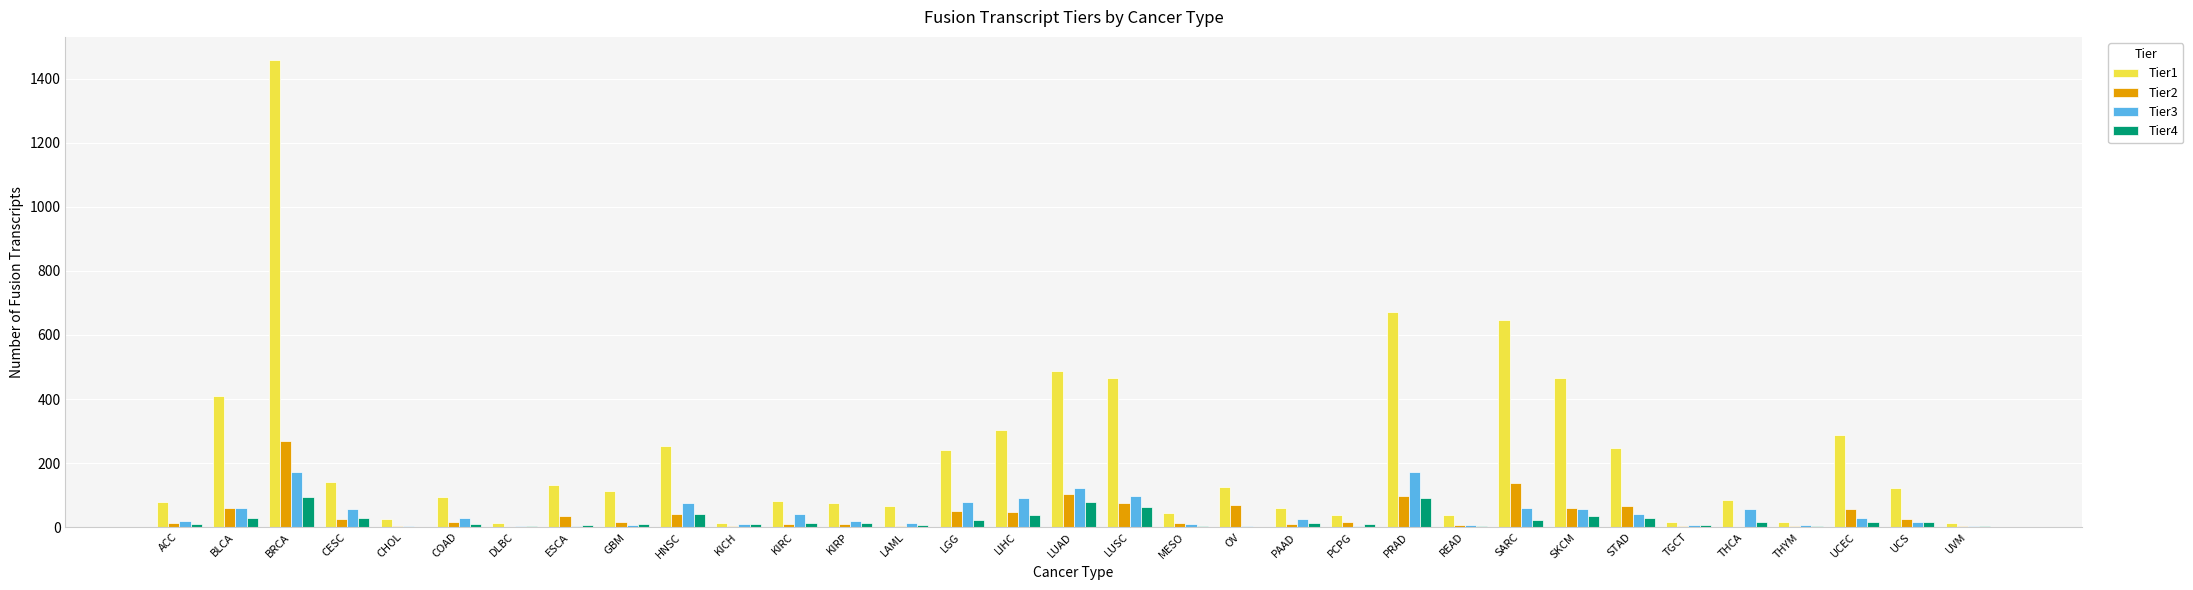

At which label does Tier1 first exceed 113?

BLCA